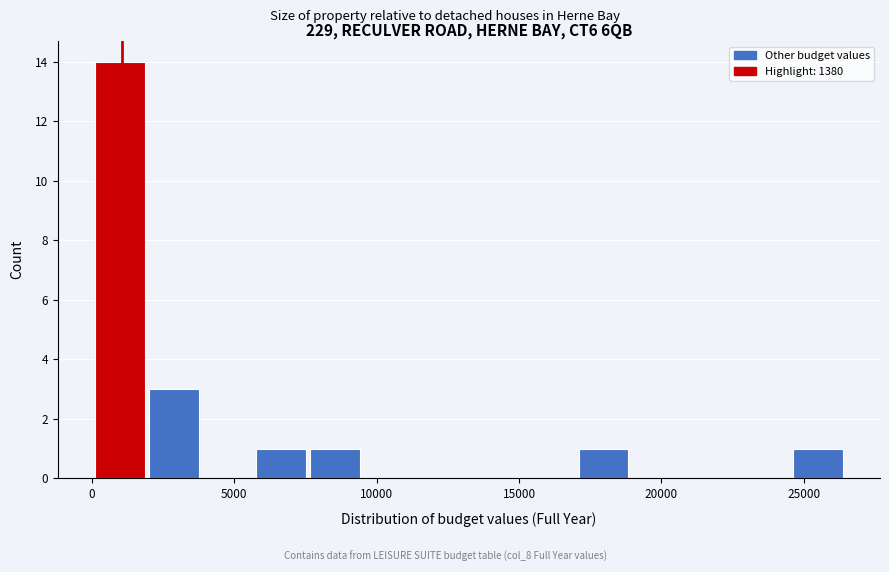

Around what value on the x-axis is the tallest bar? Give the approximate position of its centre, as read against the axis.

1000